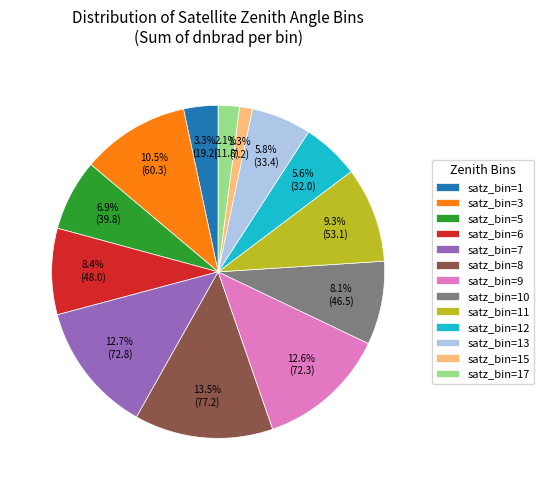

How many segments does this pie chart have?

13